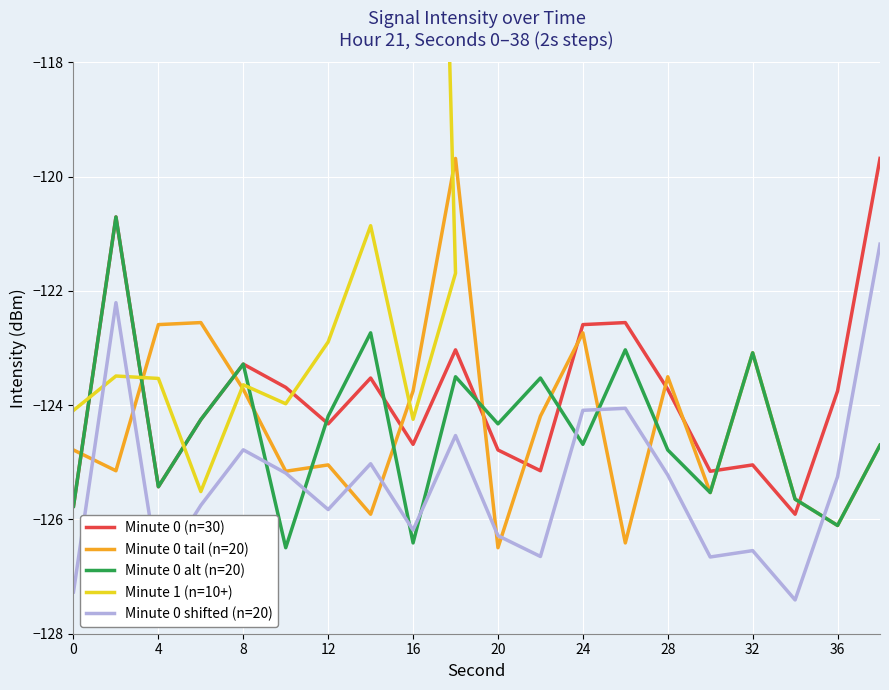

What is the smallest value displayed?

-127.4